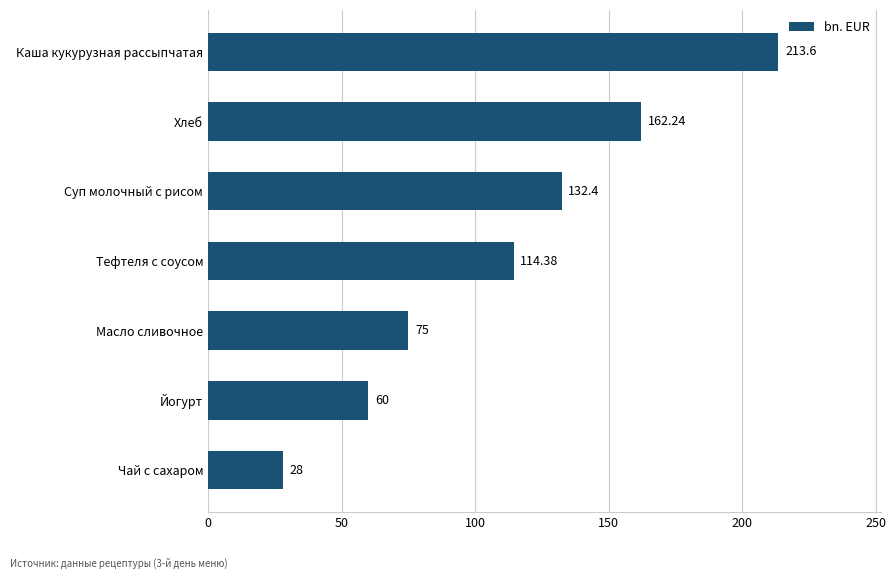

At which label is the value closest to 120?

Тефтеля с соусом